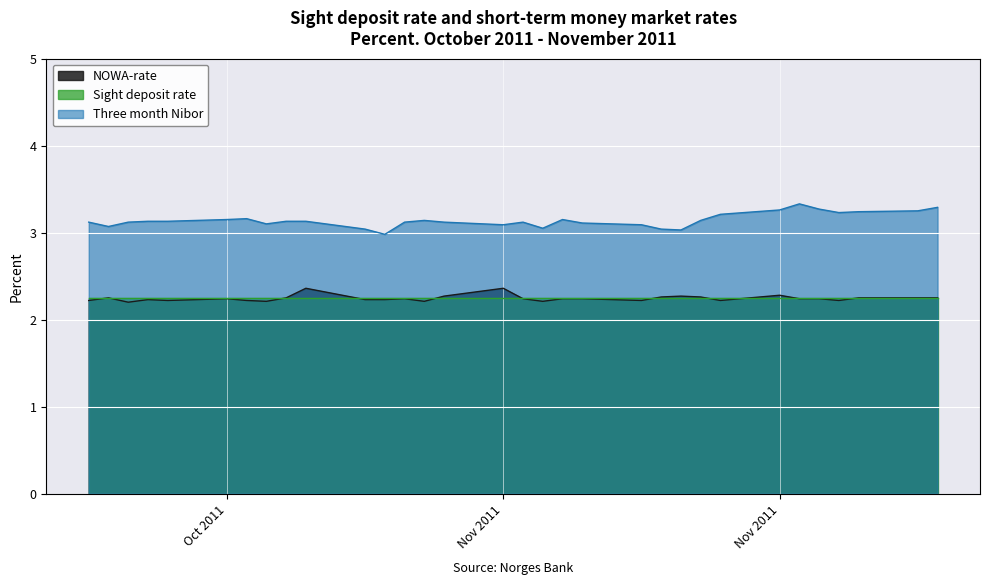

At which label is NOWA-rate closest to 2?

2011-10-19